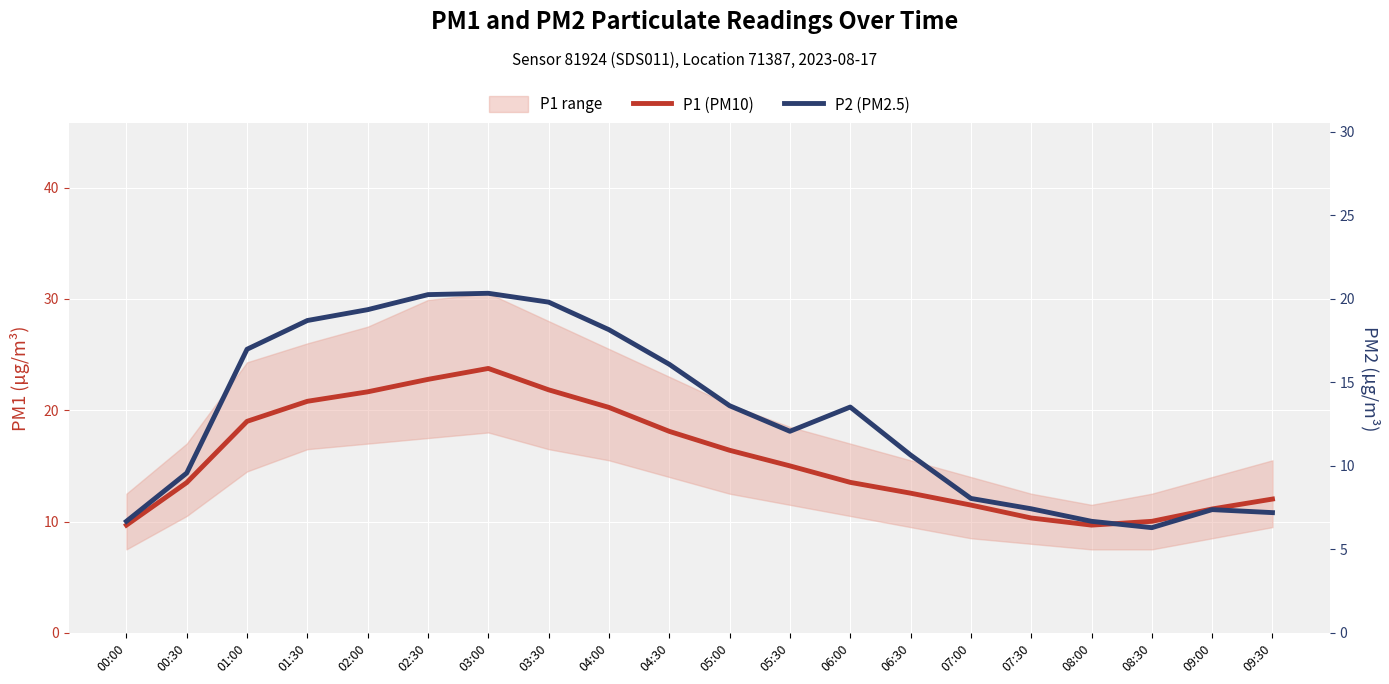

Is it true that P1 (PM10) equals 12.6 at 06:30?

True